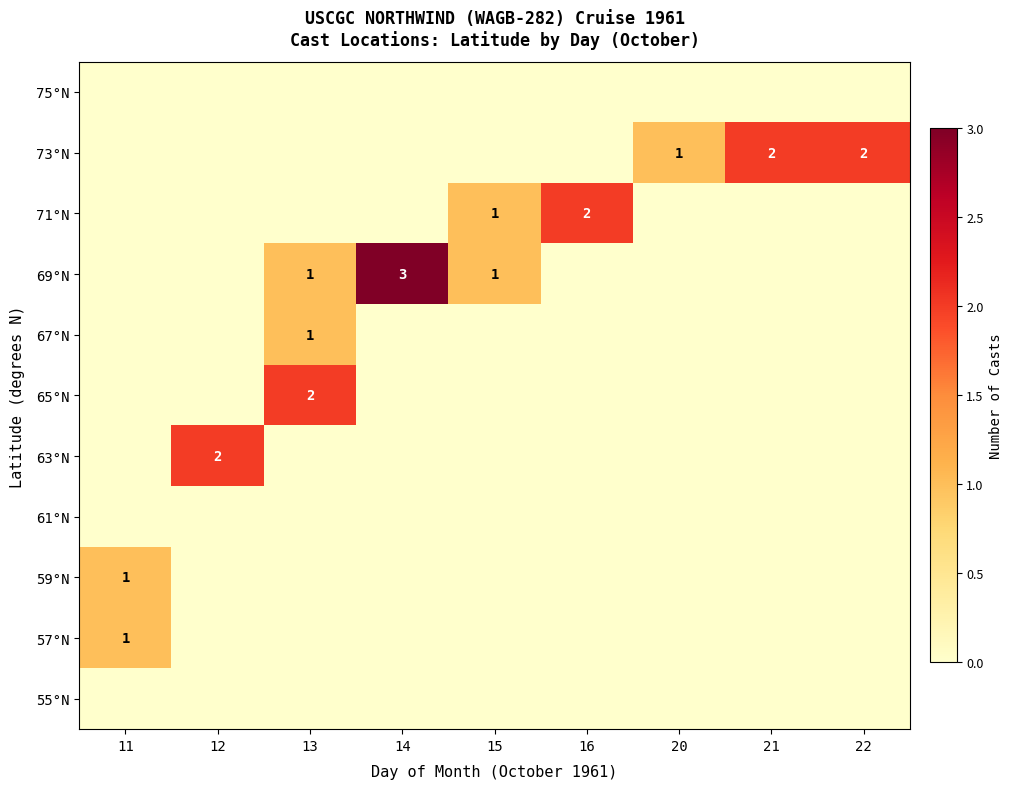

The 67°N series shows 1 at 13. True or false?

True